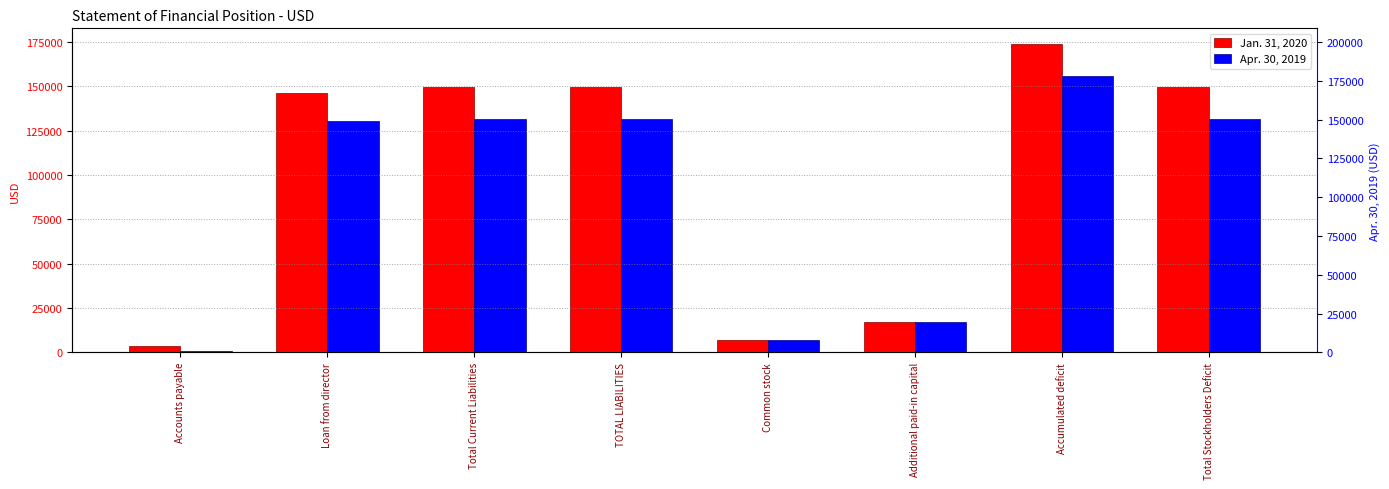

What is the difference between the Apr. 30, 2019 values at TOTAL LIABILITIES and Accumulated deficit?

24200